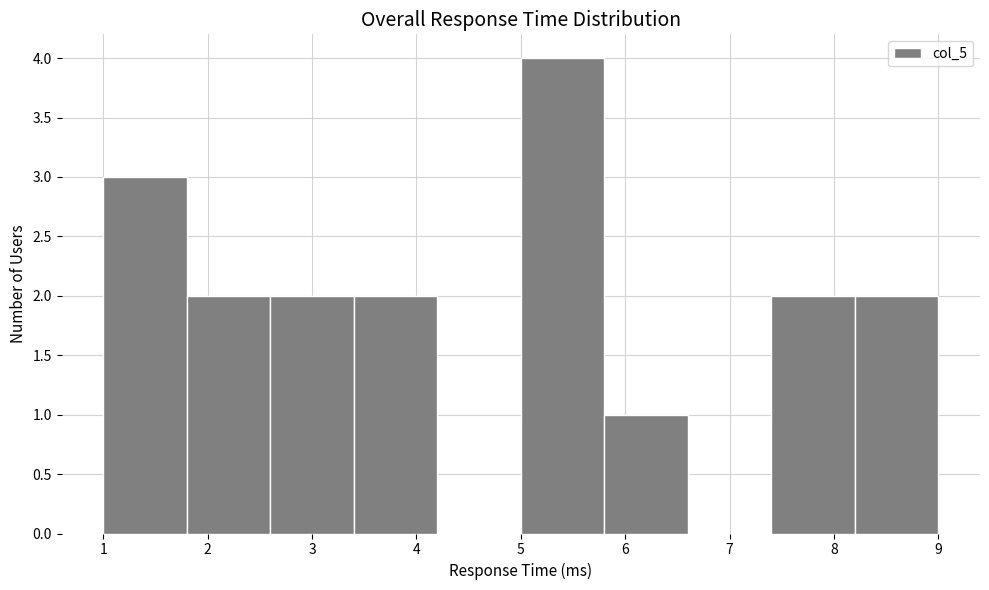

Over which range of the x-axis is the bar tallest?

5.0 to 5.8